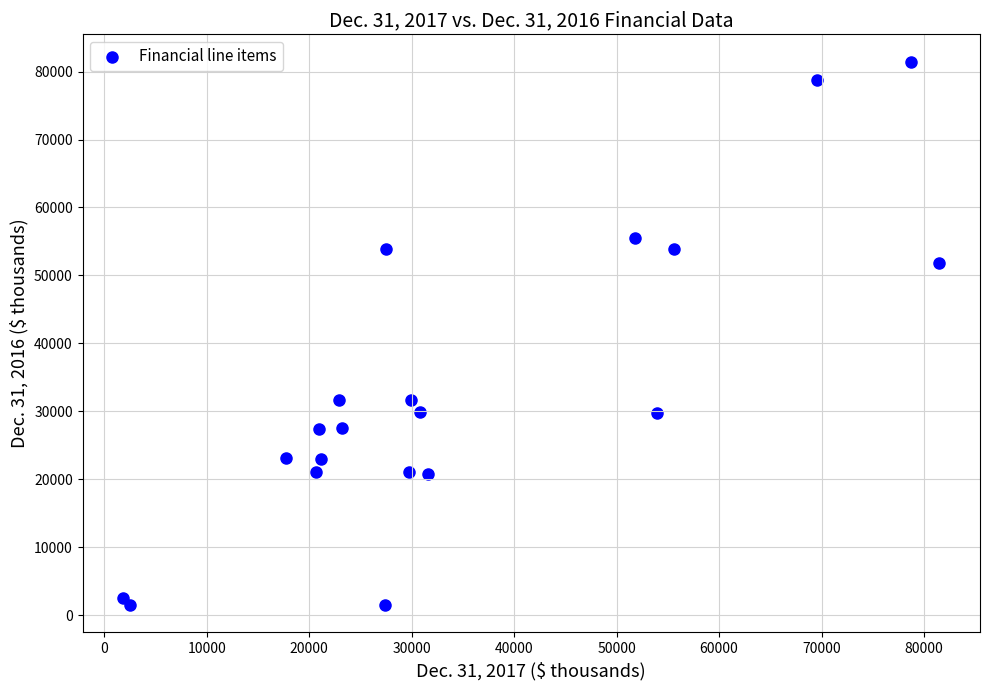

What is the range of X values (max minus min)?

79606